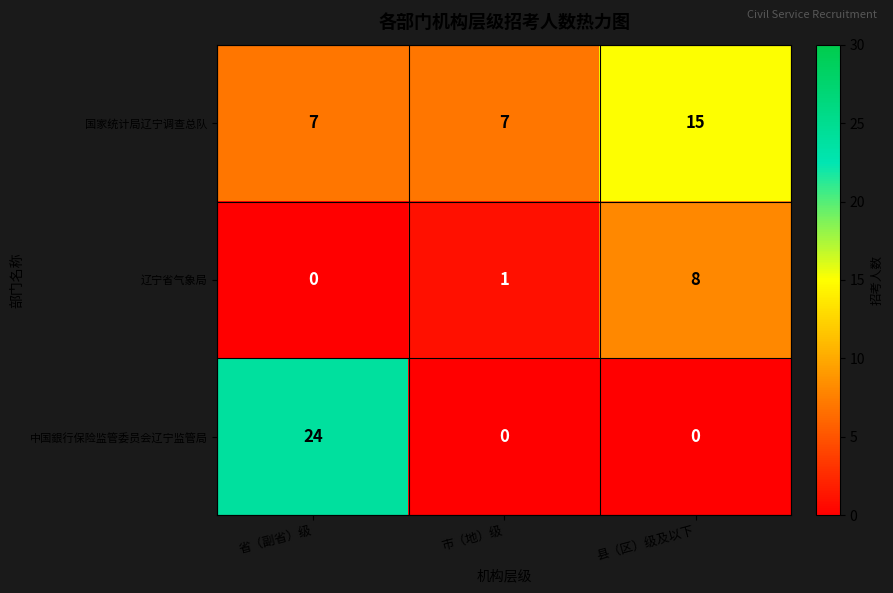

At how many categories does at least one series exceed 3?

3